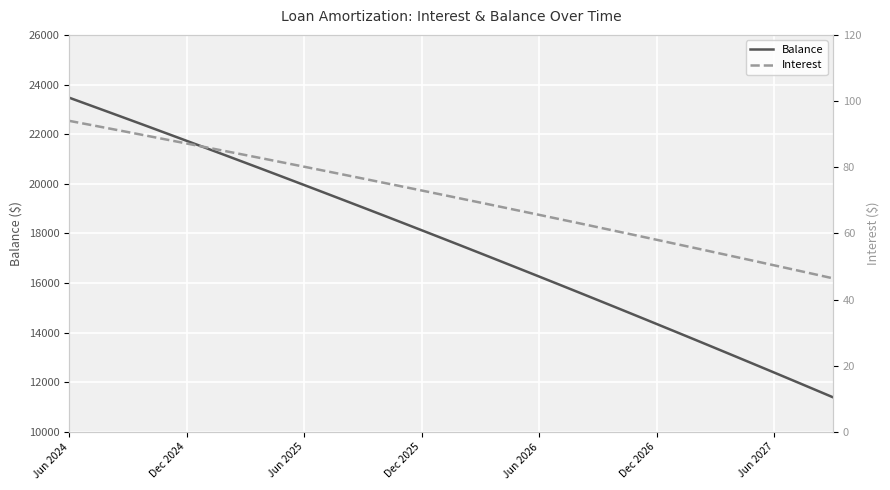

At which category is the sum across all series the highest?

Jun 2024